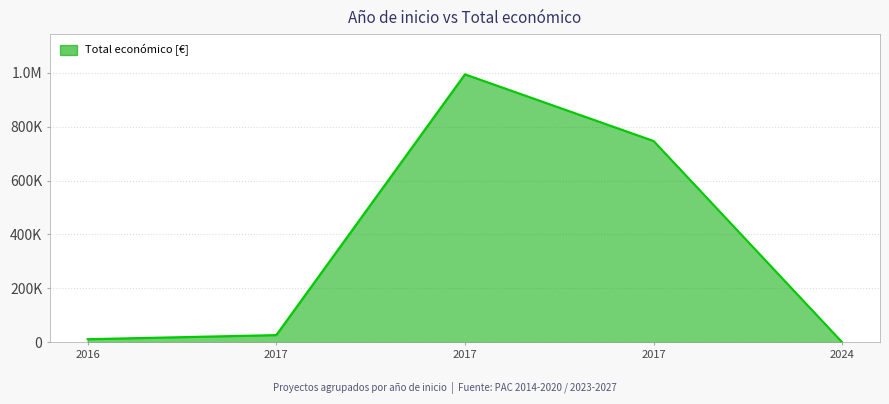

How many data points does each series have?

5